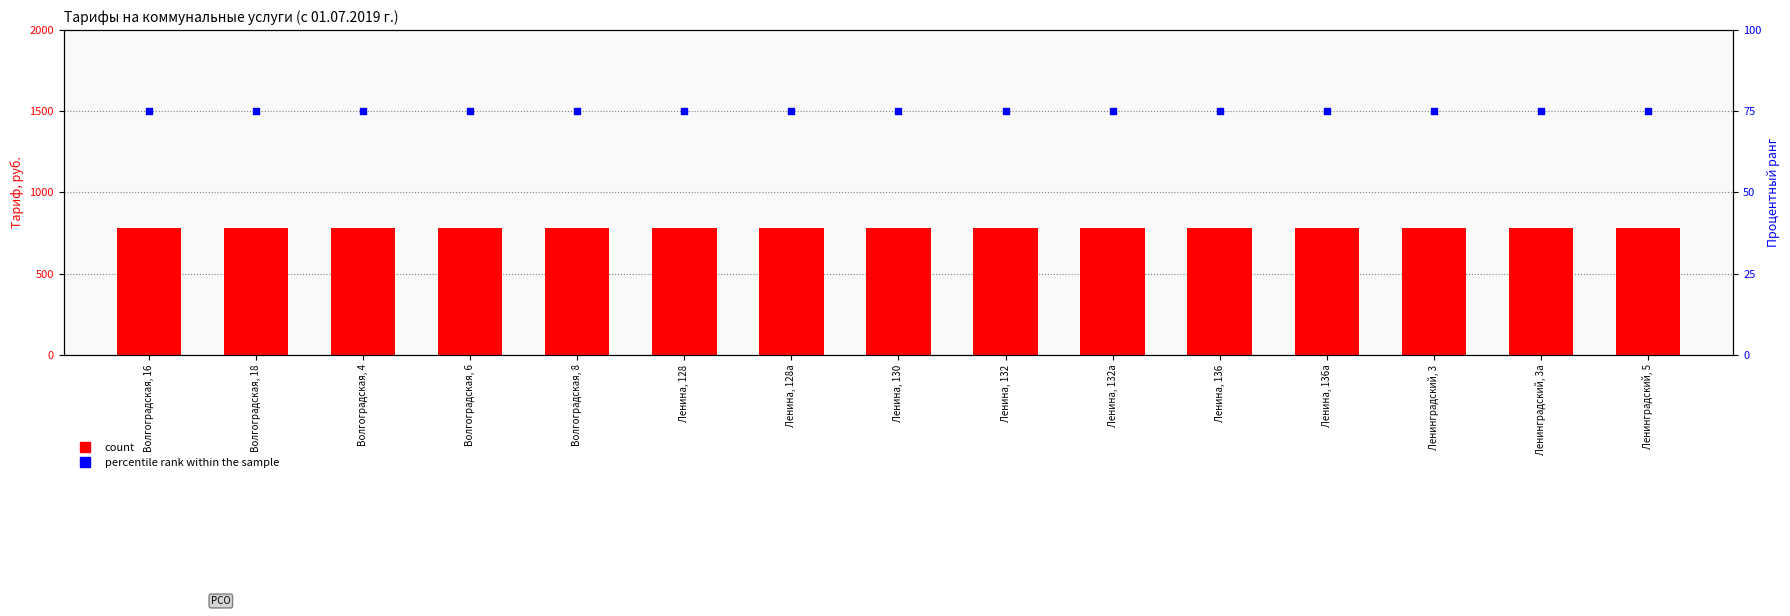

What is the total value across all series at Ленина, 136а?

853.8